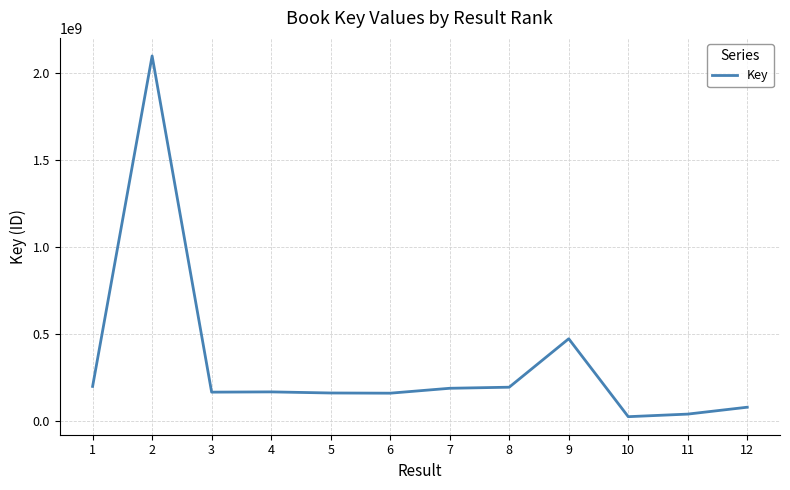

What is the smallest value displayed?

23195470